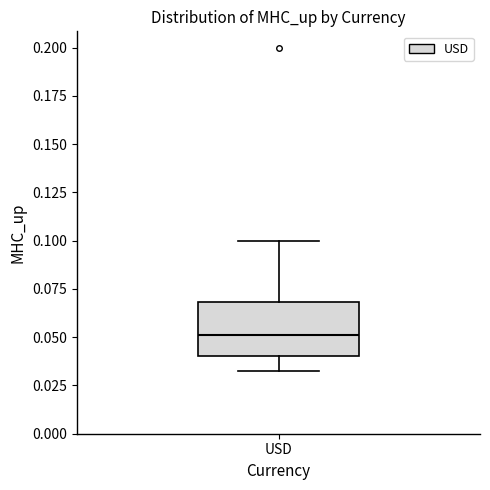

Where does the lower whisker of the box for USD end on the y-axis? The values are not printed on the chart, so give them approximately, as read against the axis.

0.035